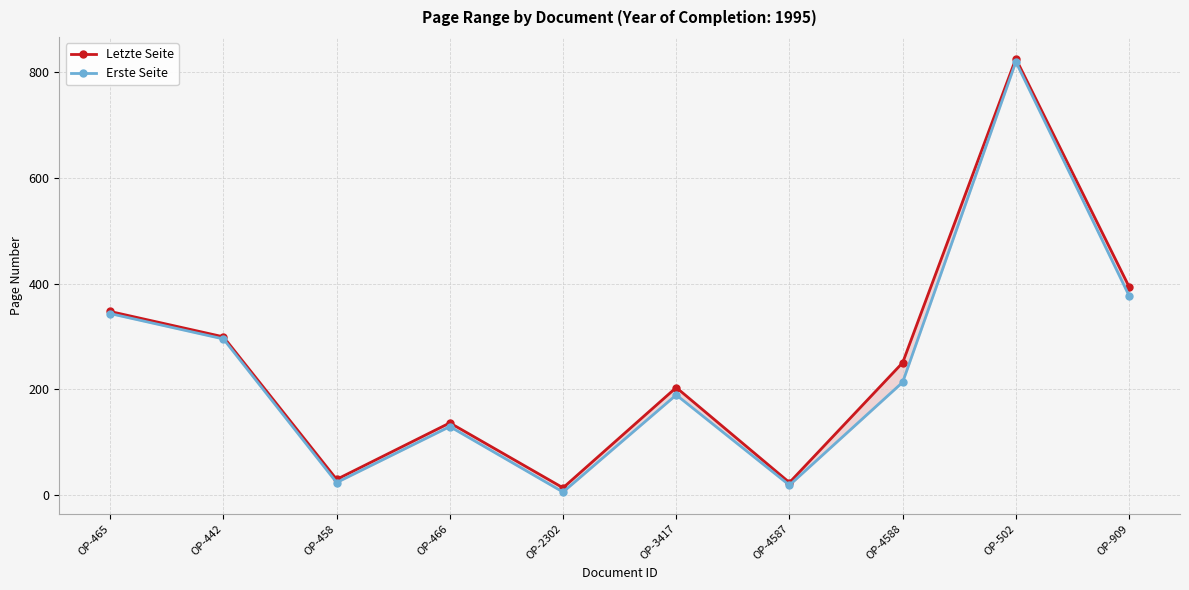

How many series are shown in this chart?

2